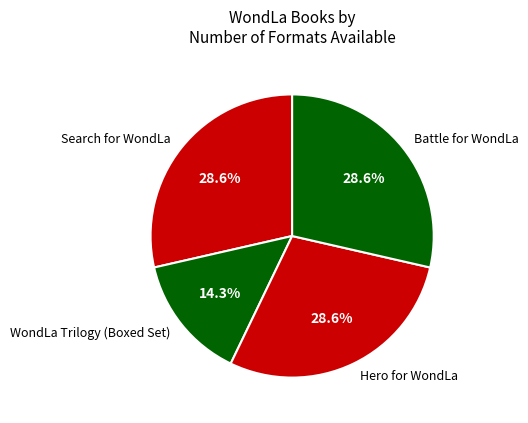

True or false: Search for WondLa accounts for 29% of the total.

True